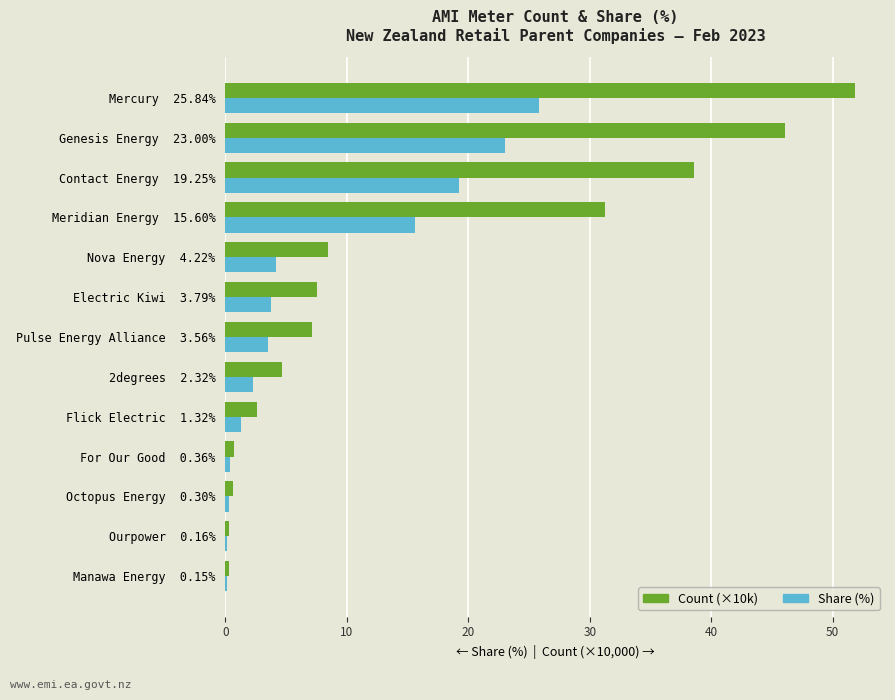

True or false: Share (%) has a value of 46.4 at Mercury  25.84%.

False